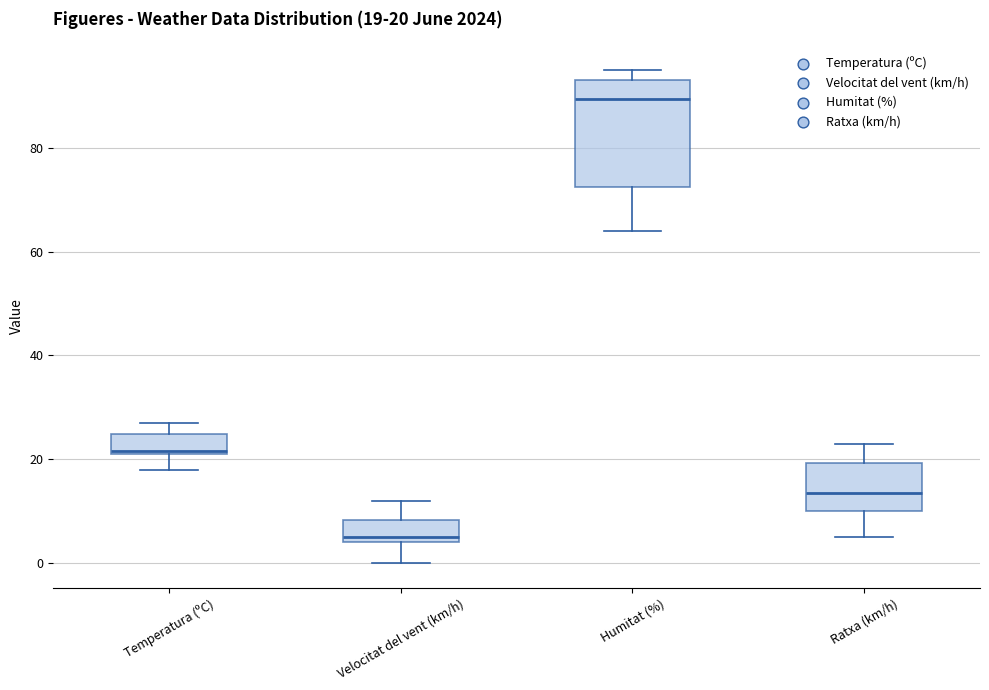

Comparing the boxes themselves (not the whiskers), which one is the tallest?

Humitat (%)